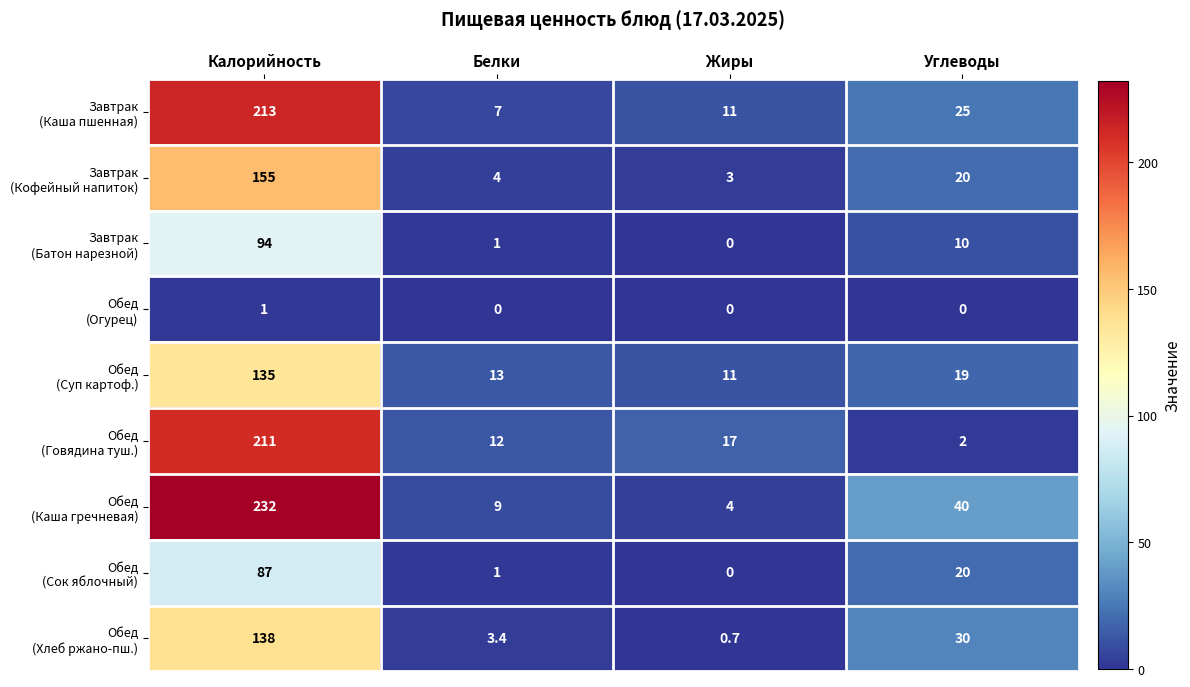

What is the difference between the highest and lowest values at Углеводы?

40.0